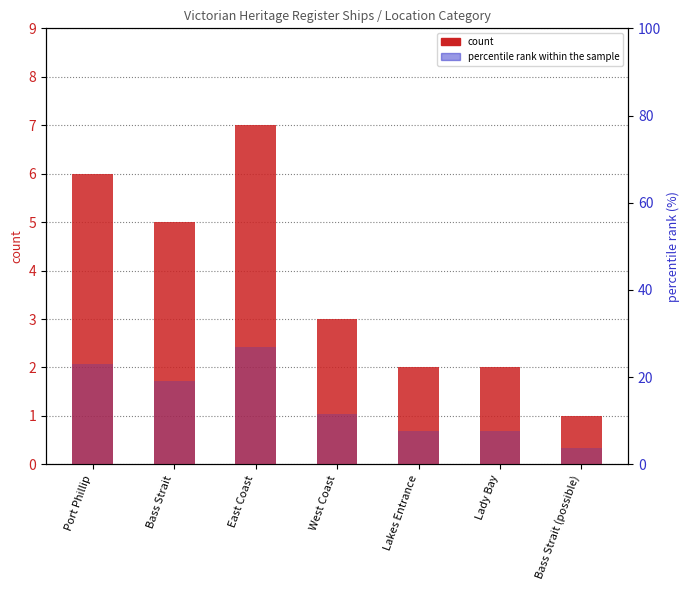

Which category has the lowest value across all series?

Bass Strait (possible)